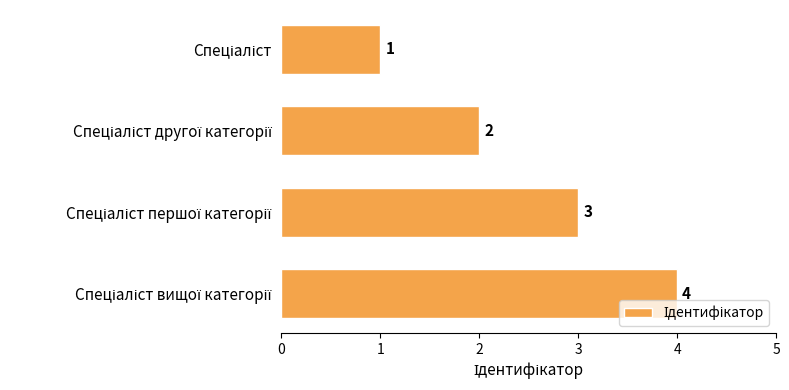

What is the value of the 1st bar from the top?

1